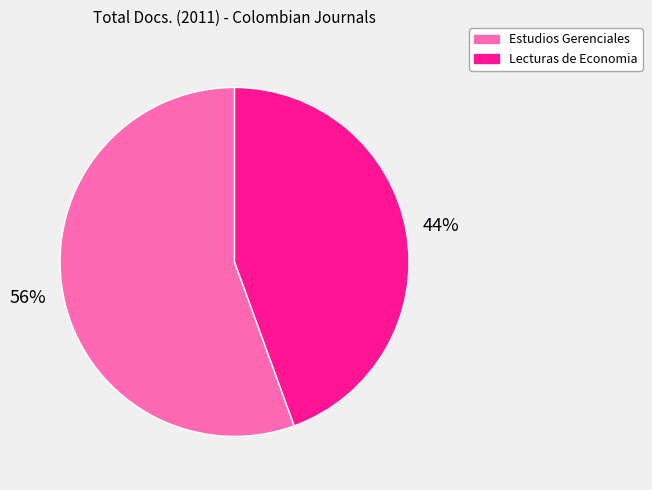

To the nearest percent, what portion does Lecturas de Economia represent?

44%